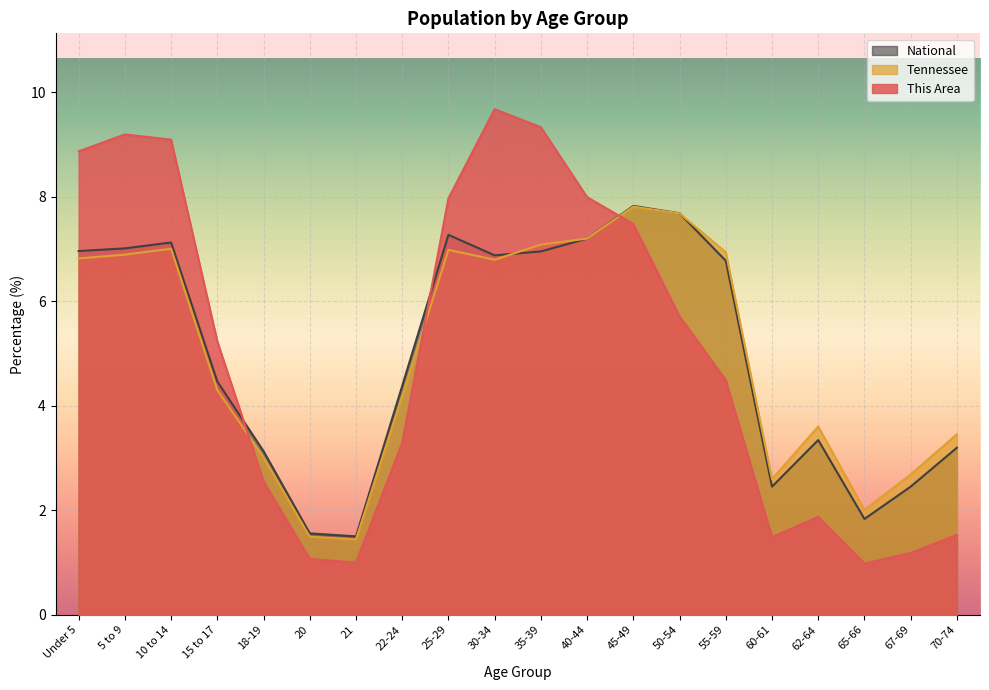

What is the minimum value for National?

1.5